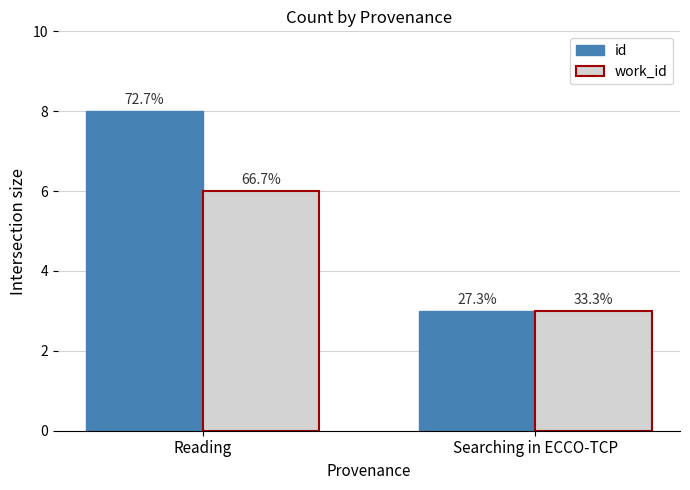

How many bars are there in total?

4